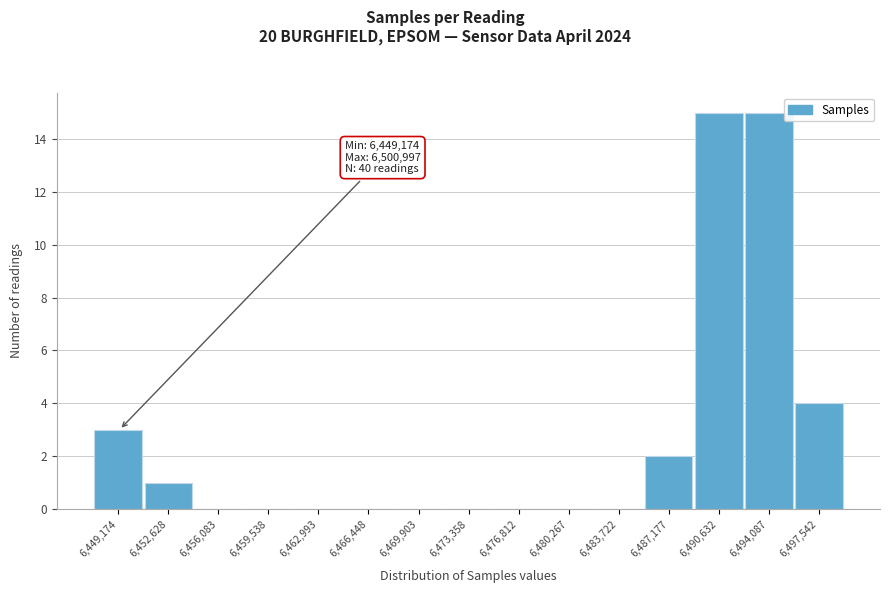

Reading left to right, what are all the values shown in this chart?

6,449,174=3	6,452,628=1	6,456,083=0	6,459,538=0	6,462,993=0	6,466,448=0	6,469,903=0	6,473,358=0	6,476,812=0	6,480,267=0	6,483,722=0	6,487,177=2	6,490,632=15	6,494,087=15	6,497,542=4